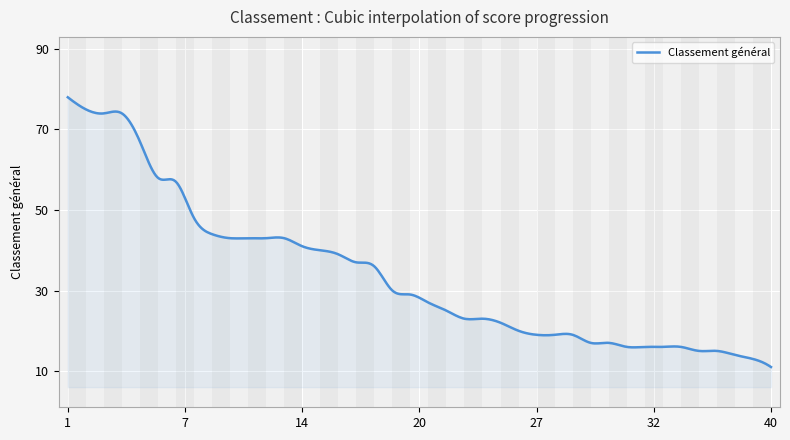

What is the greatest value displayed?

78.0